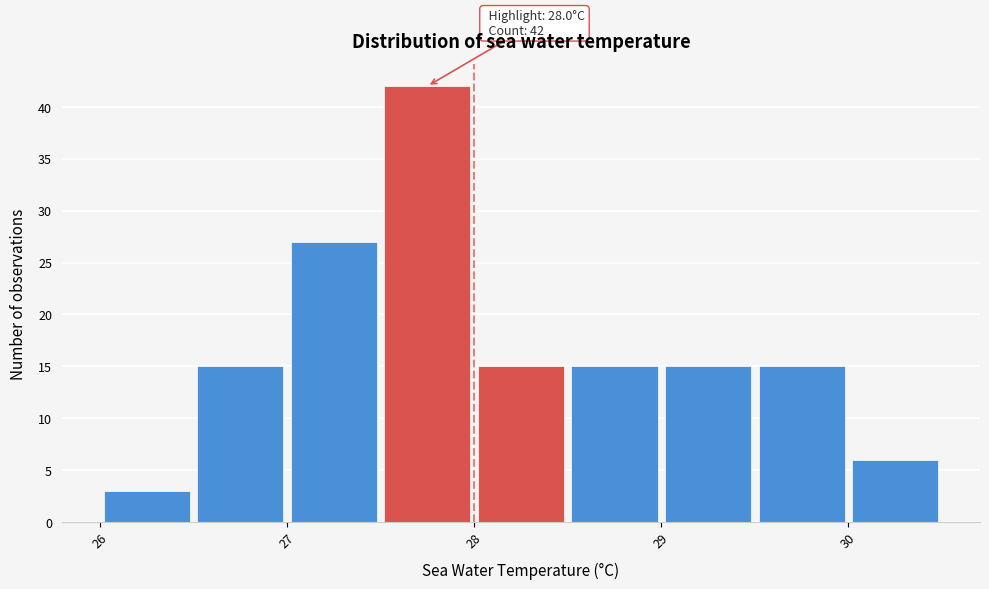

Which range on the x-axis has the tallest bar?

27.5 to 28.0